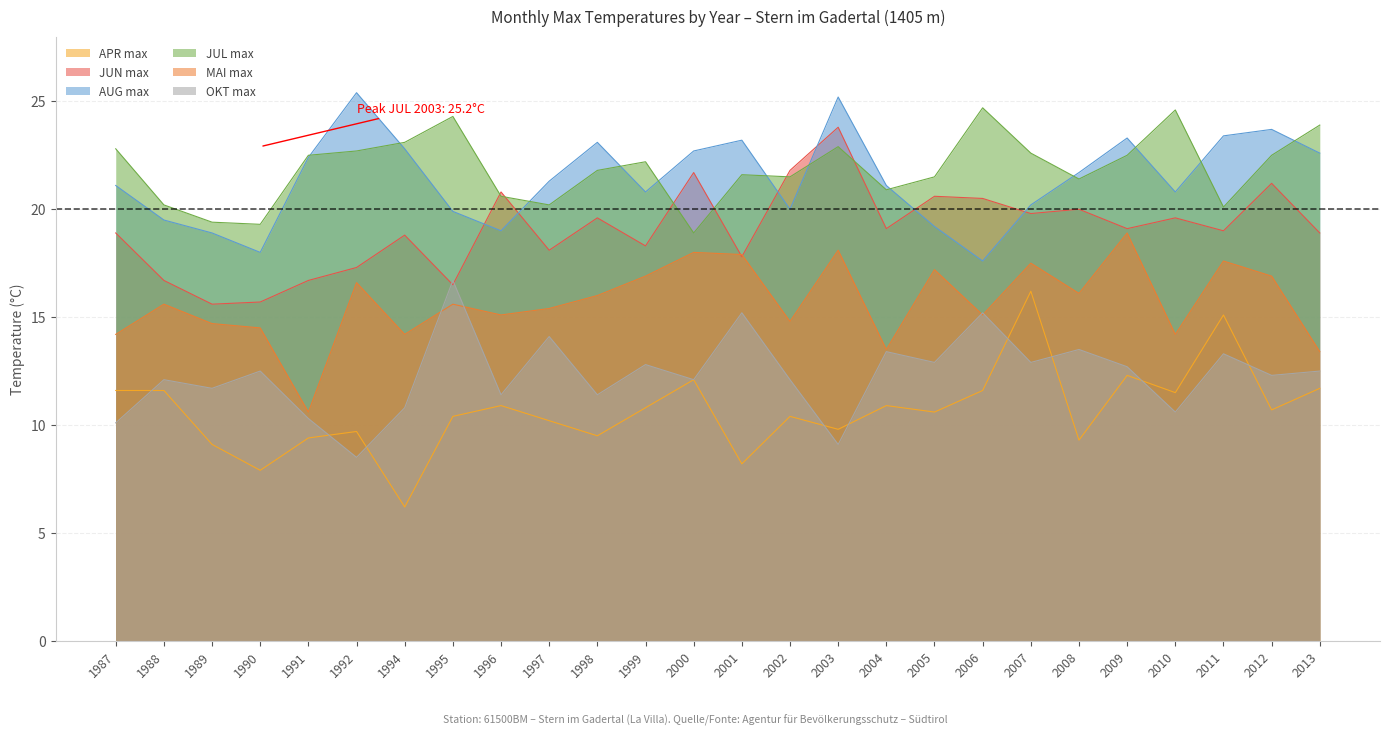

How many interior local valleys does the AUG max series have?

6